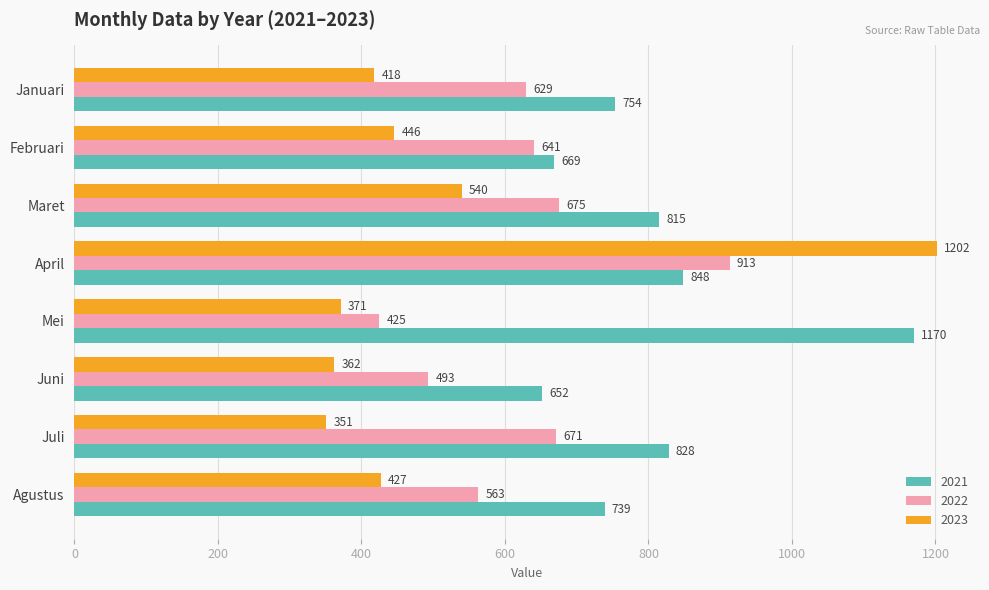

What is the difference between the second highest and minimum values in the 2021 series?

196